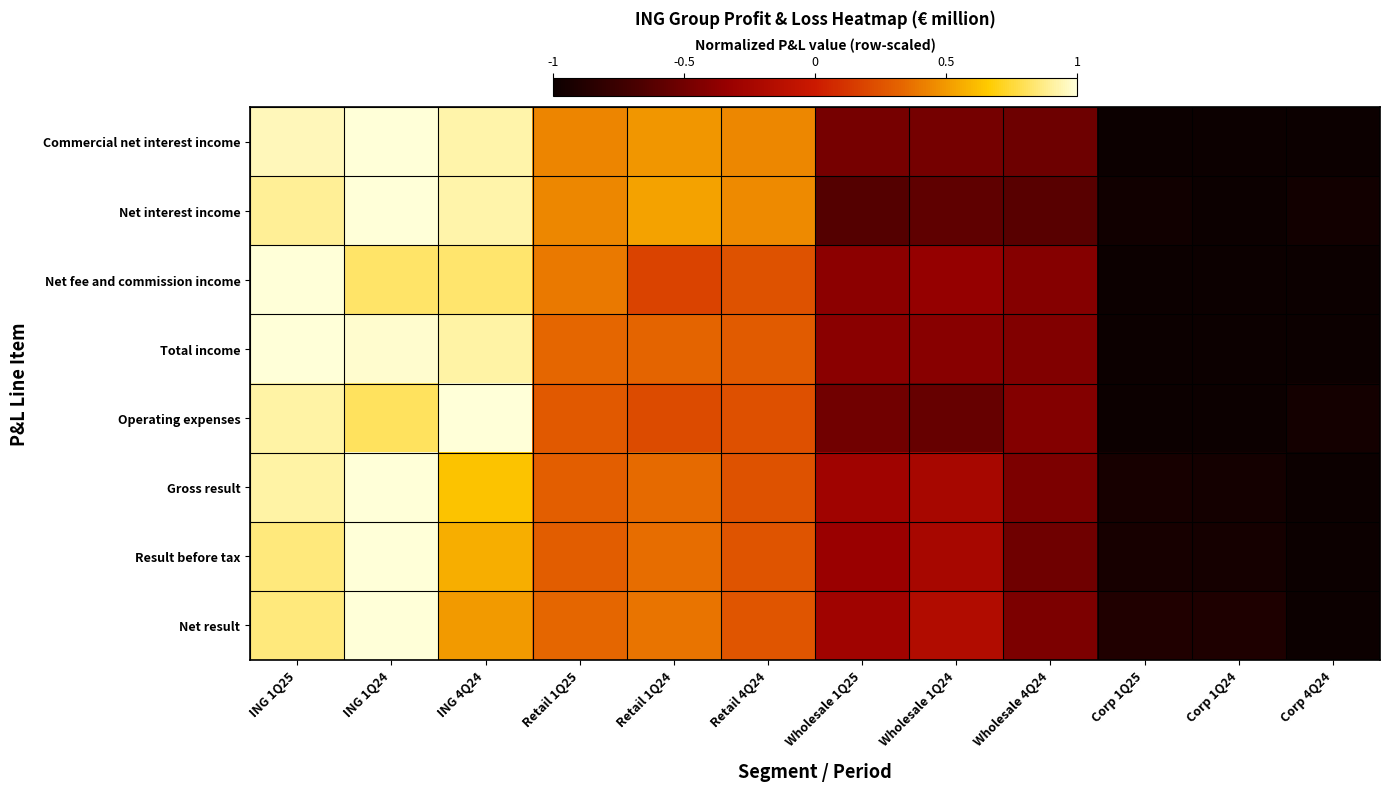

At how many categories does at least one series exceed 0?

6